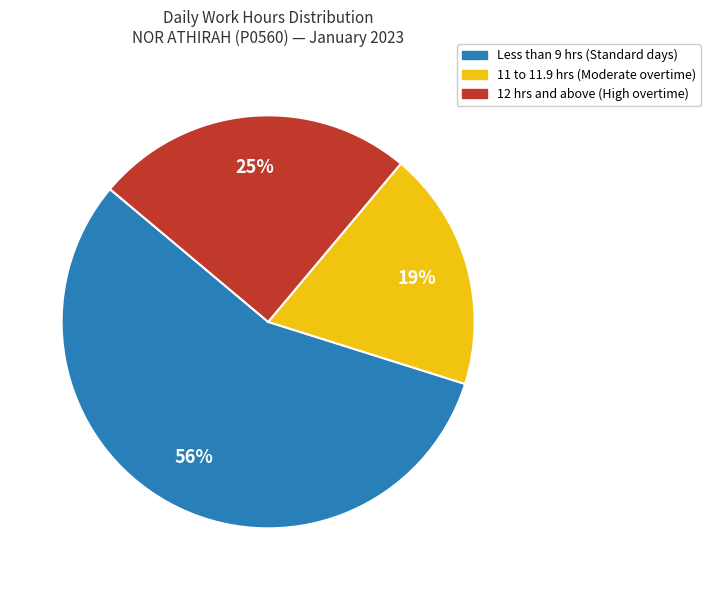

How many slices are in this pie chart?

3